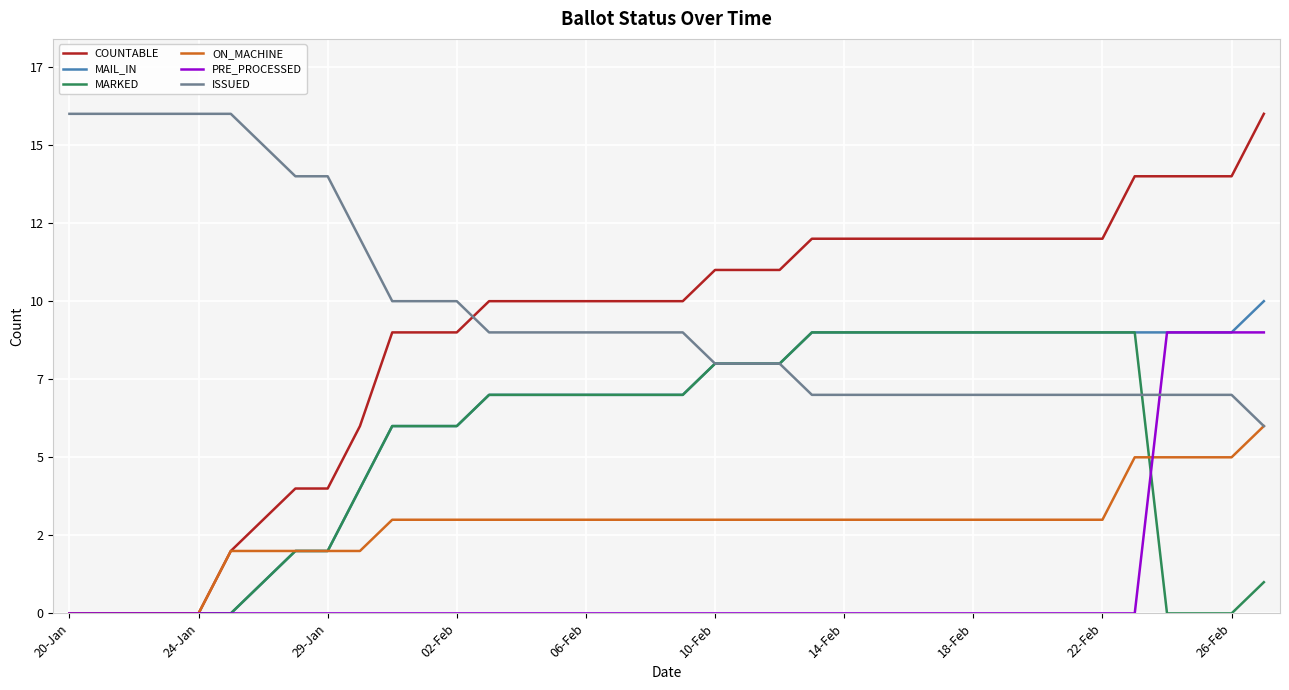

What are all the series names shown in the legend?

COUNTABLE, MAIL_IN, MARKED, ON_MACHINE, PRE_PROCESSED, ISSUED